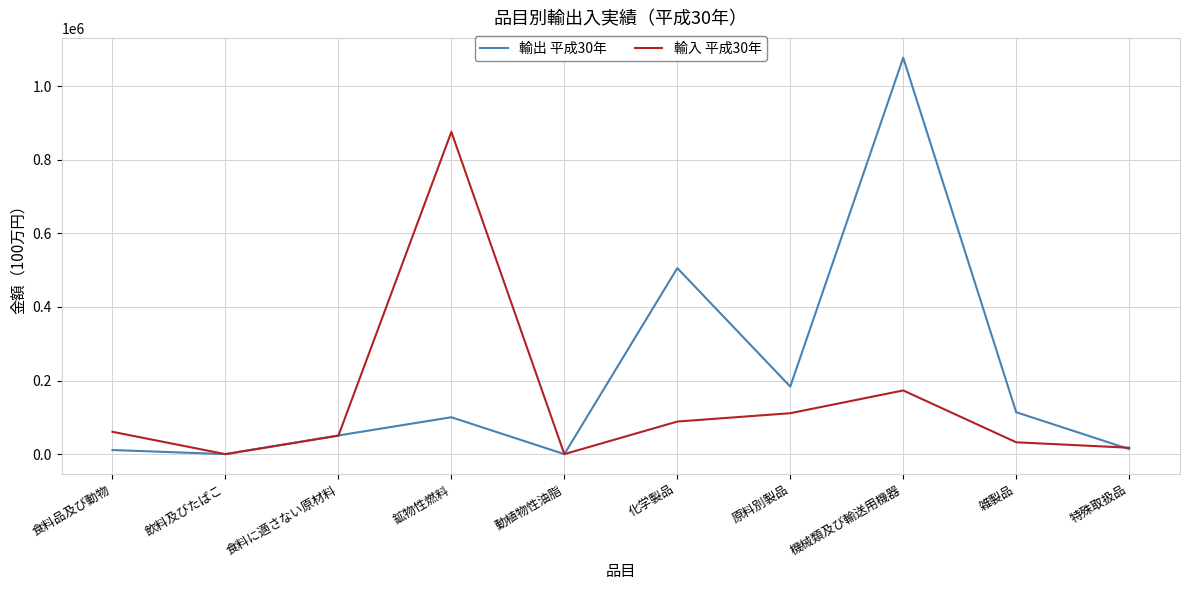

At which category is the sum across all series the highest?

機械類及び輸送用機器